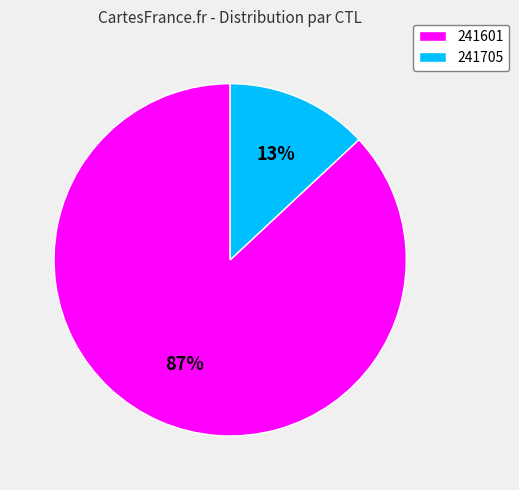

To the nearest percent, what is the difference between the largest and smallest slice percentages?

74%